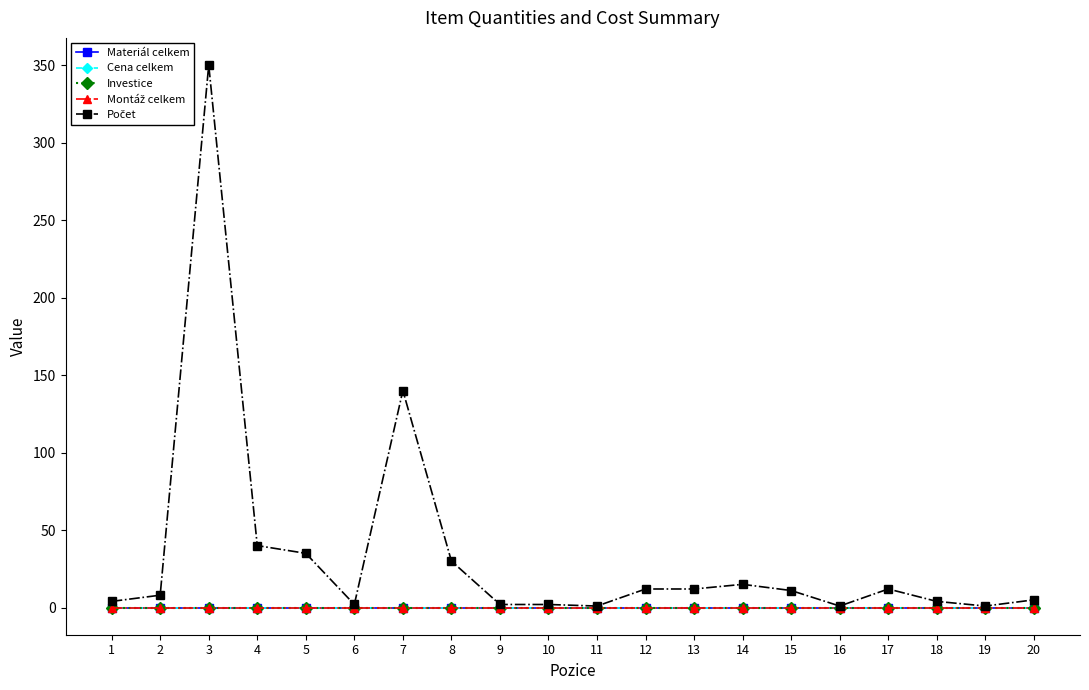

At which label does Počet first exceed 11?

3